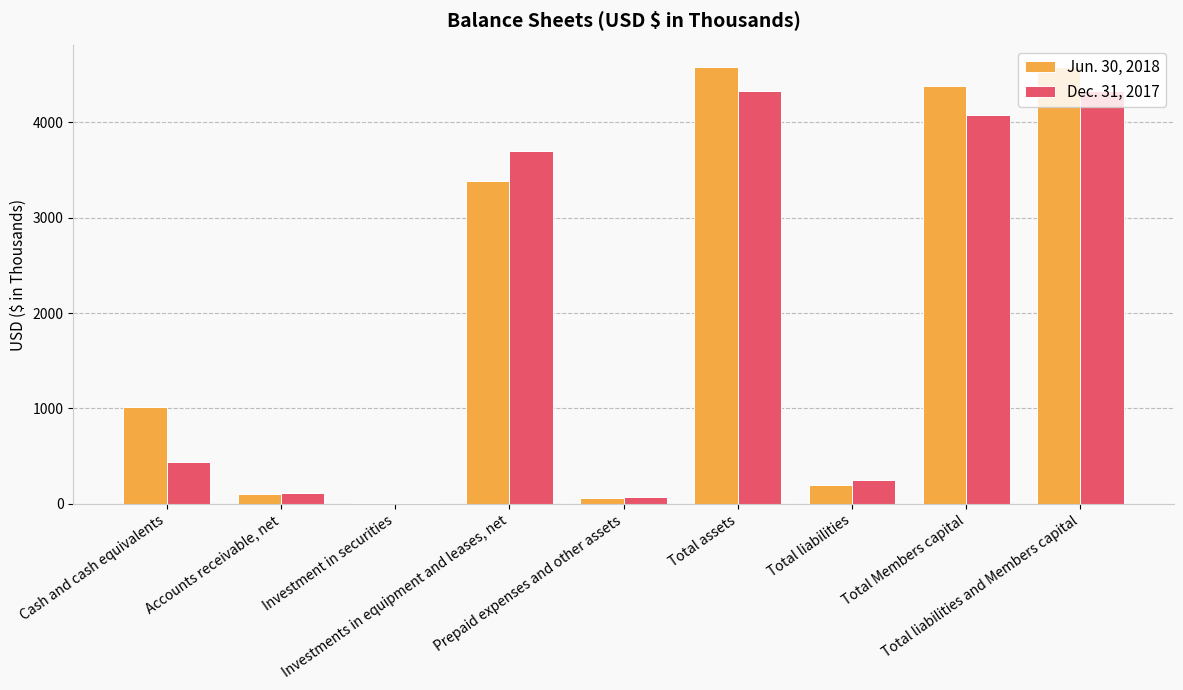

What is the greatest value displayed?

4579